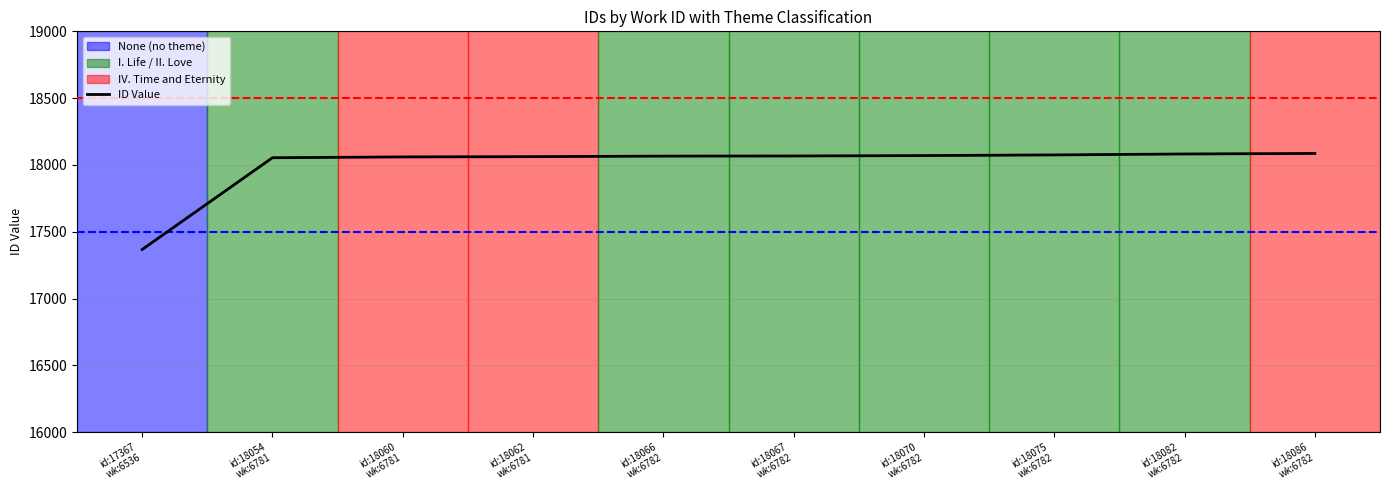

What is the sum of all values?

179989